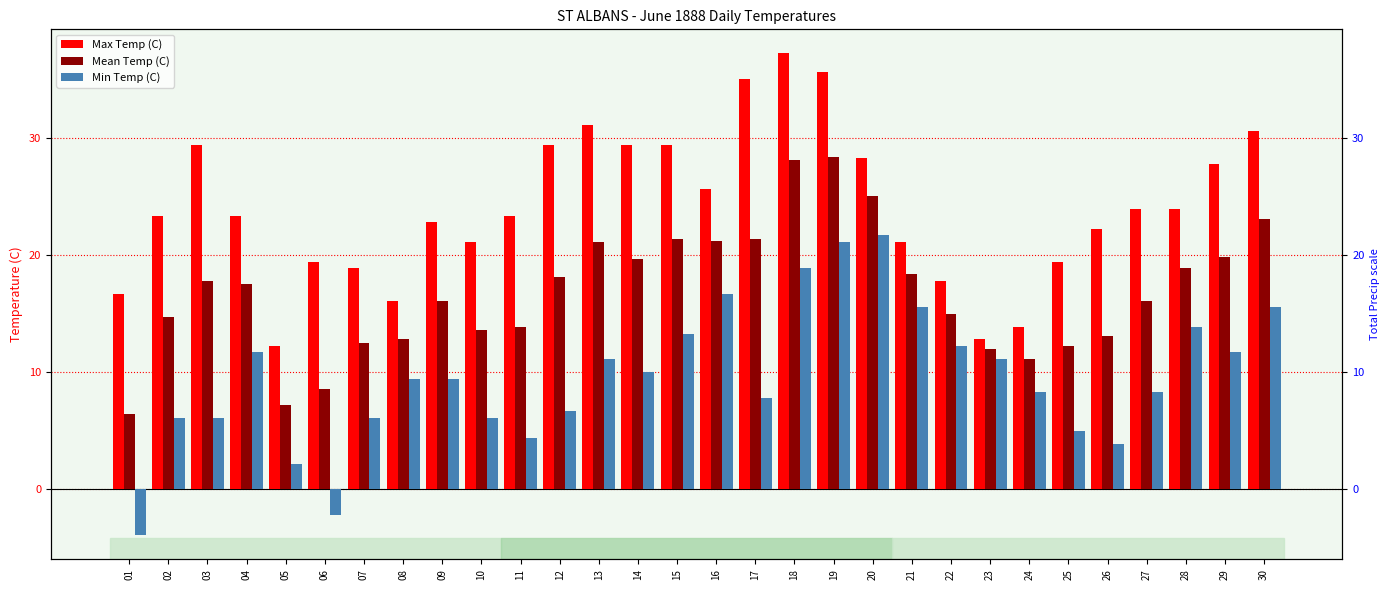

At which label does Mean Temp (C) first exceed 17?

03